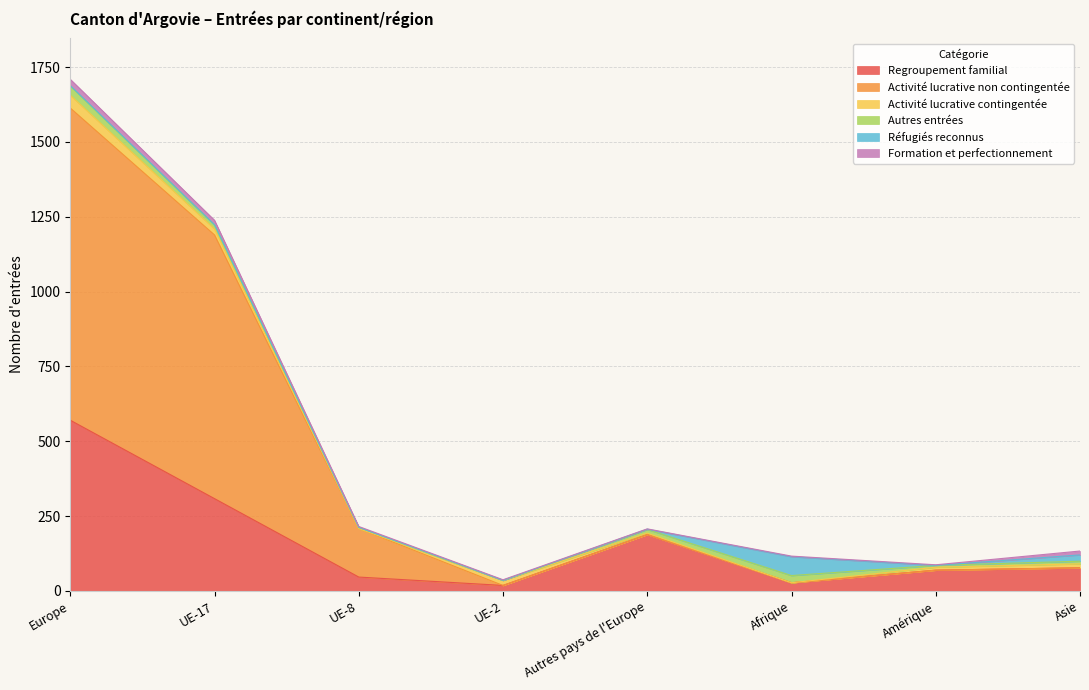

What is the minimum value for Regroupement familial?

18